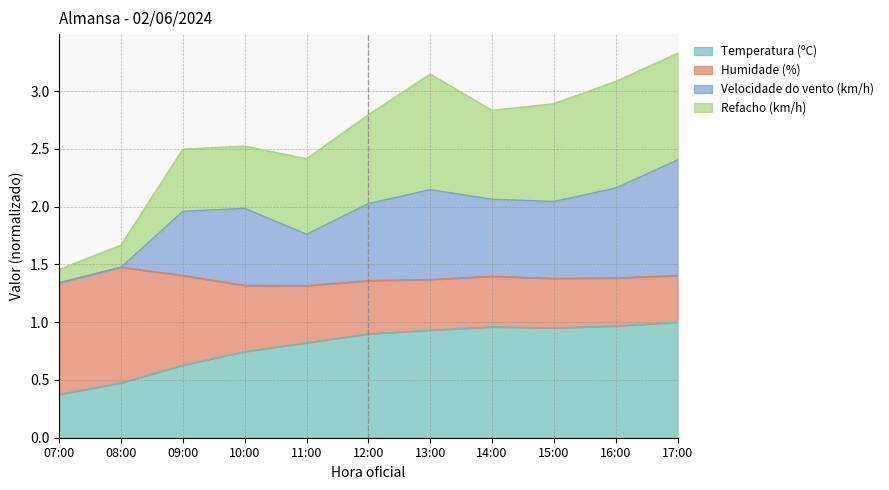

What is the total value across all series at 08:00?

1.7